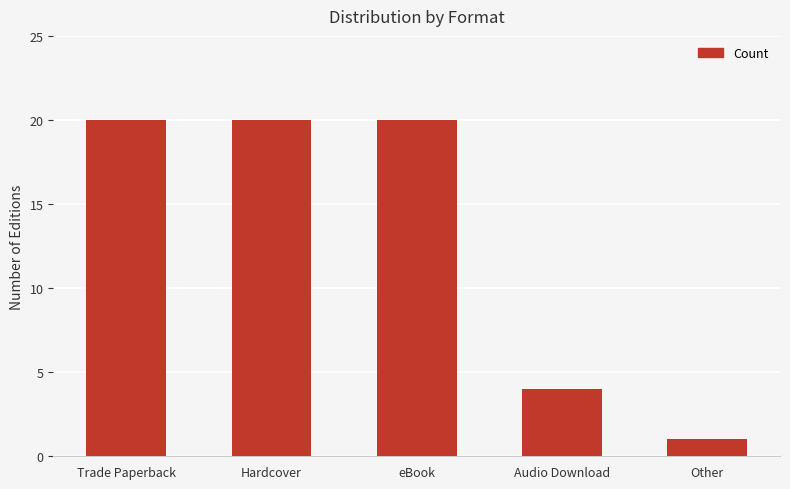

What is the label of the 1st bar from the left?

Trade Paperback